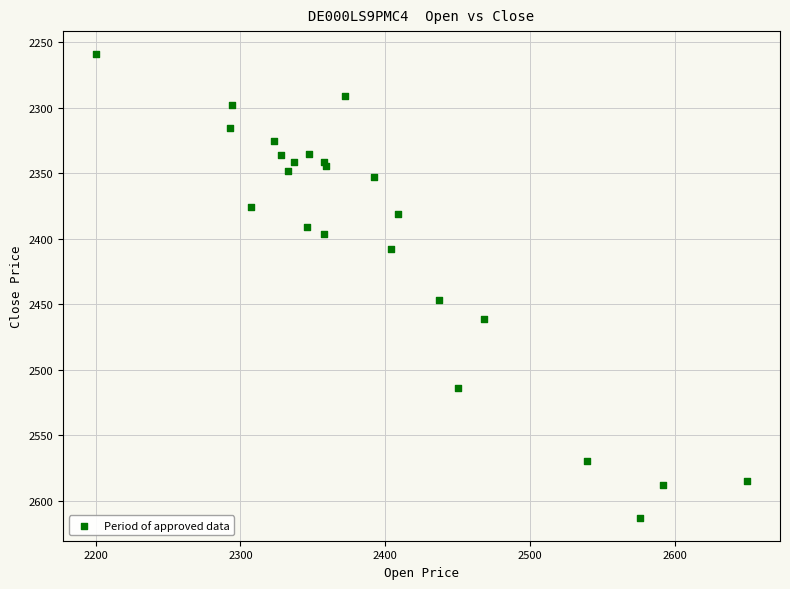

What Y value in the scatter plot is closest to 2436?

2447